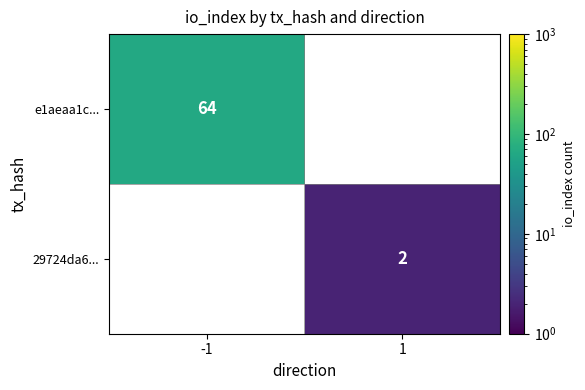

At how many categories does at least one series exceed 40?

1